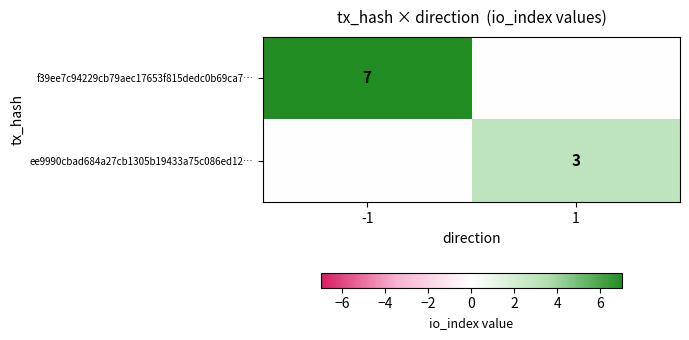

The f39ee7c94229cb79aec17653f815dedc0b69ca7… series shows 13 at -1. True or false?

False